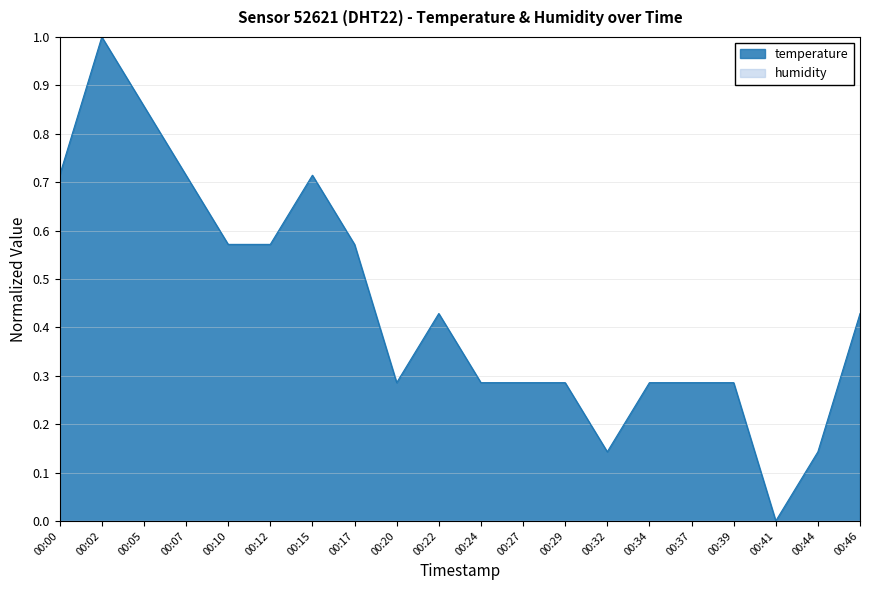

What is the average value?

0.4